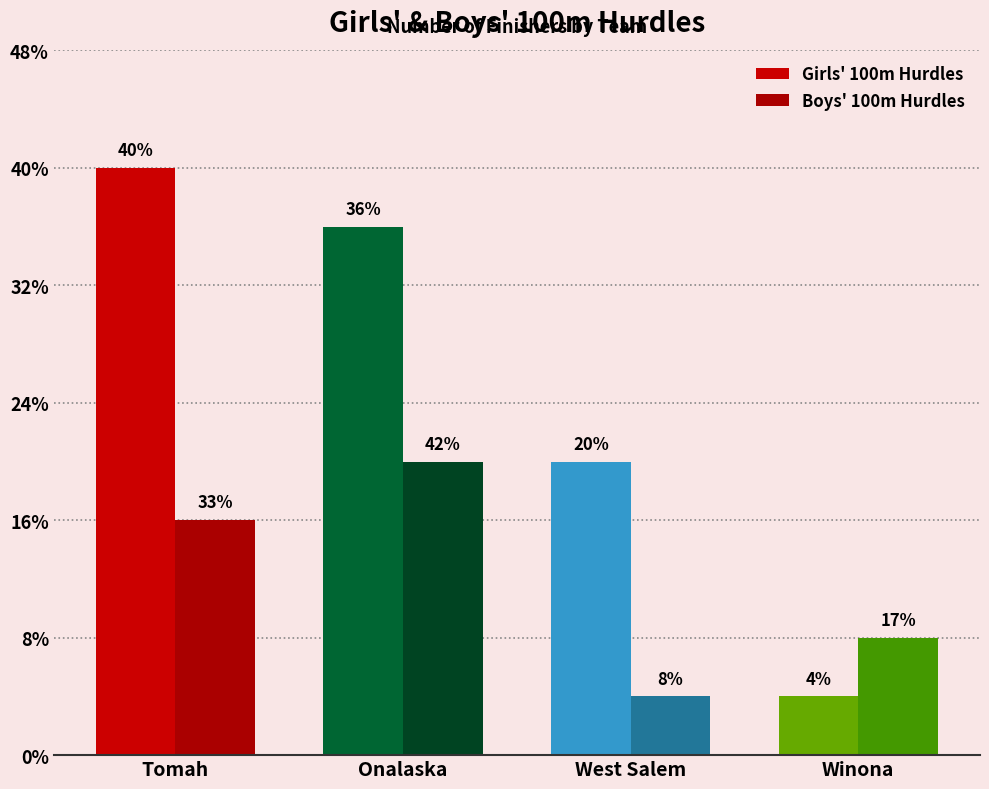

List the series in order of their peak value, lowest first.

Boys' 100m Hurdles, Girls' 100m Hurdles